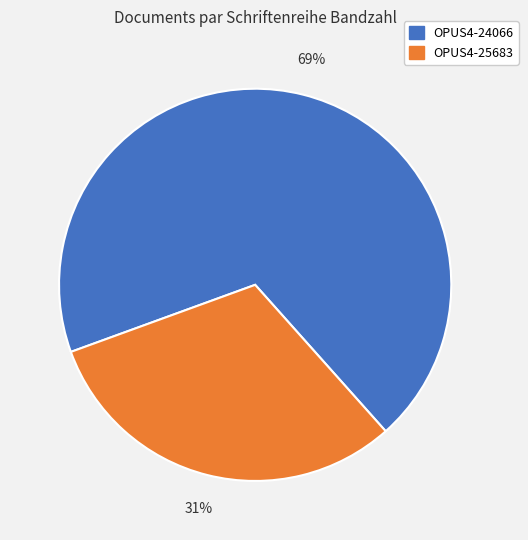

What is the largest slice in the pie chart?

OPUS4-24066